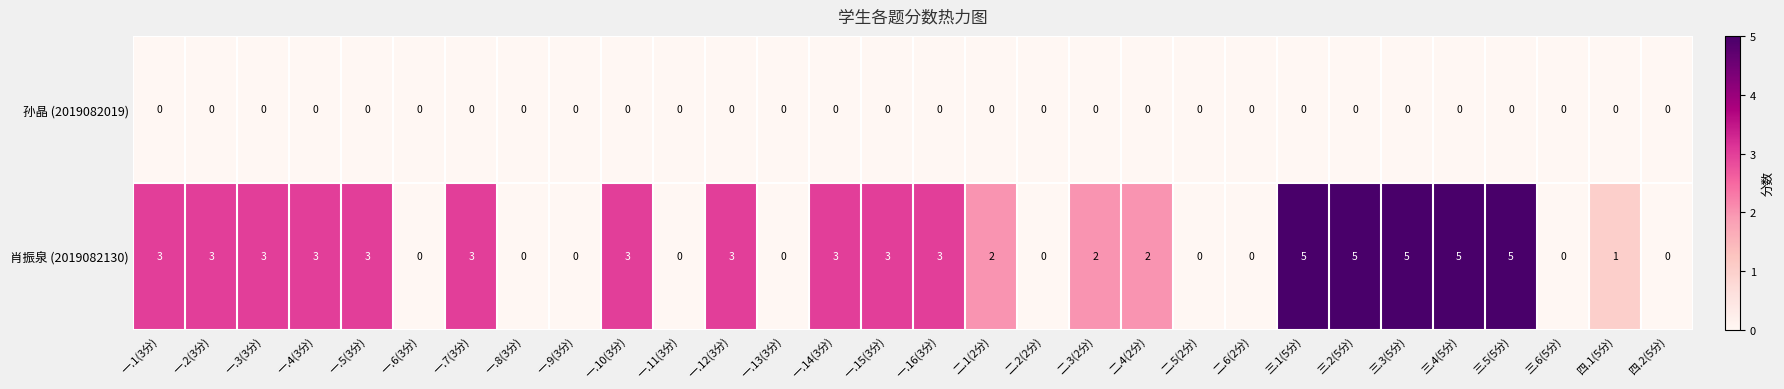

Which series has the widest spread of values?

肖振泉 (2019082130)